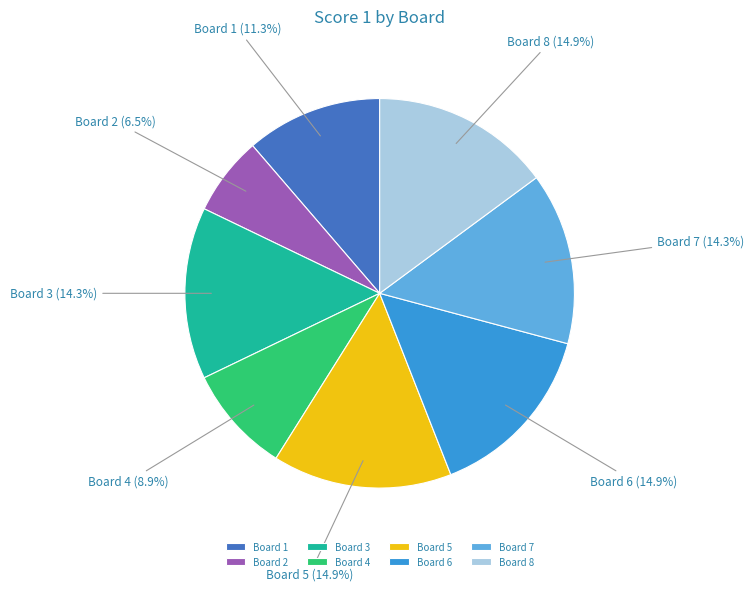

To the nearest percent, what portion does Board 4 represent?

9%